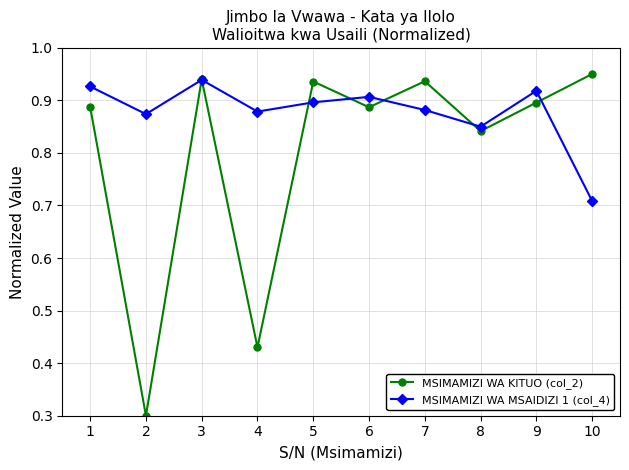

Is this an area chart (filled region under the line)?

No